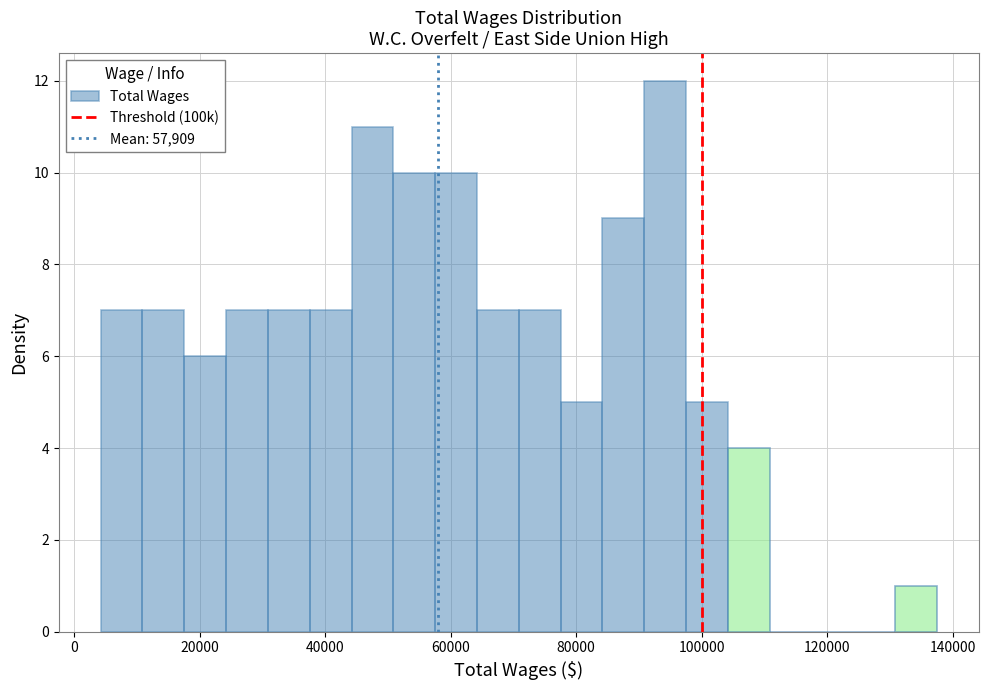

Around what value on the x-axis is the tallest bar? Give the approximate position of its centre, as read against the axis.

94000